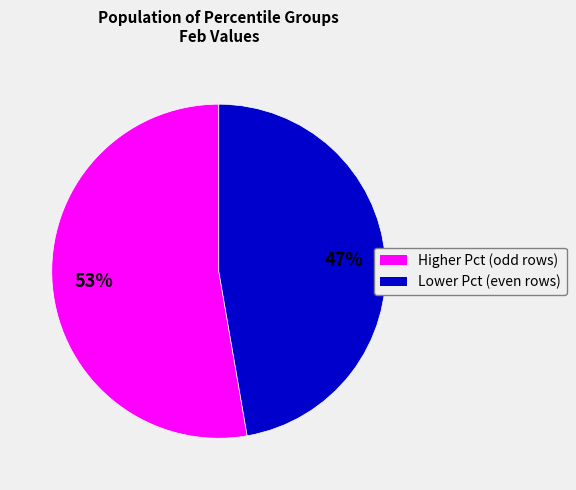

Does Lower Pct (even rows) represent more than half of the total?

No